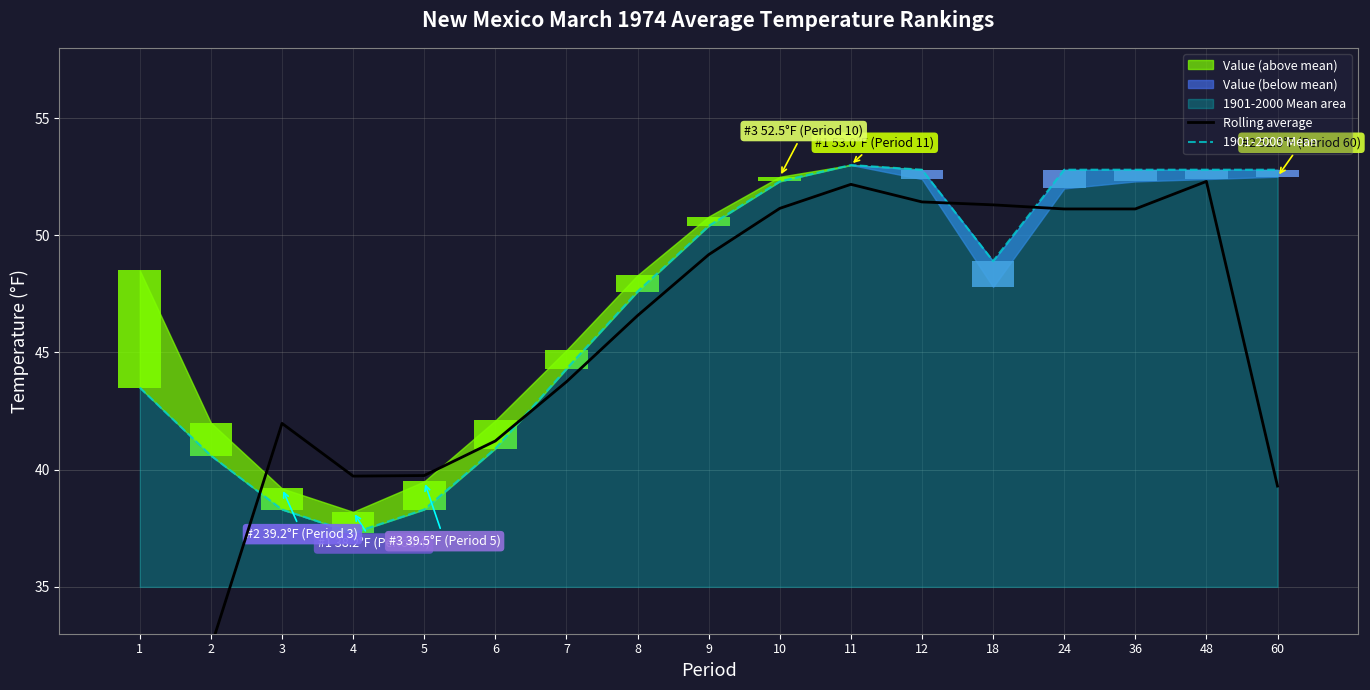

How many groups of bars are there?

17